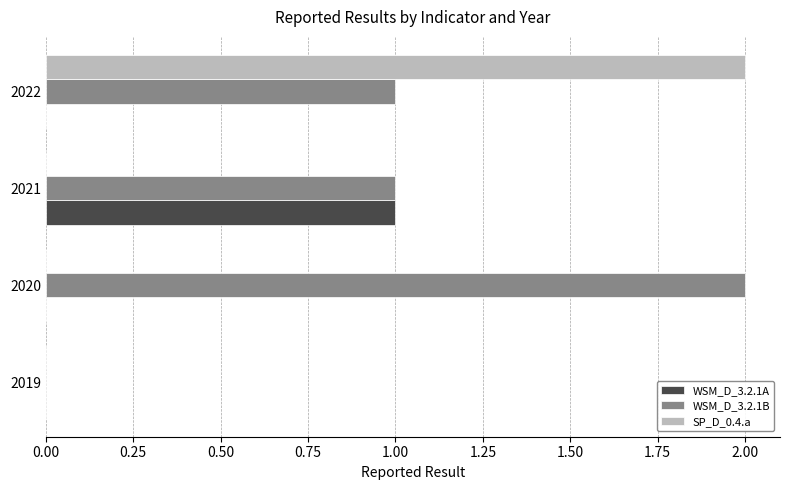

True or false: WSM_D_3.2.1A has a value of 0 at 2020.

True